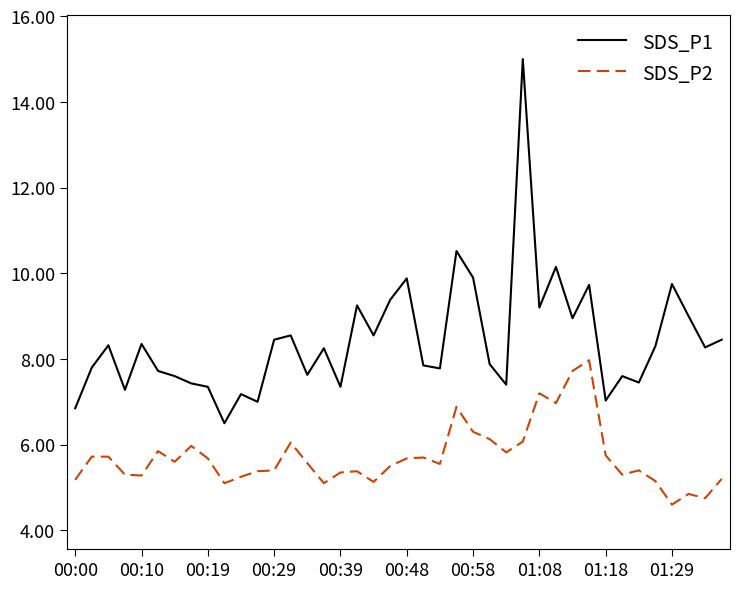

How many distinct data groups are displayed?

2